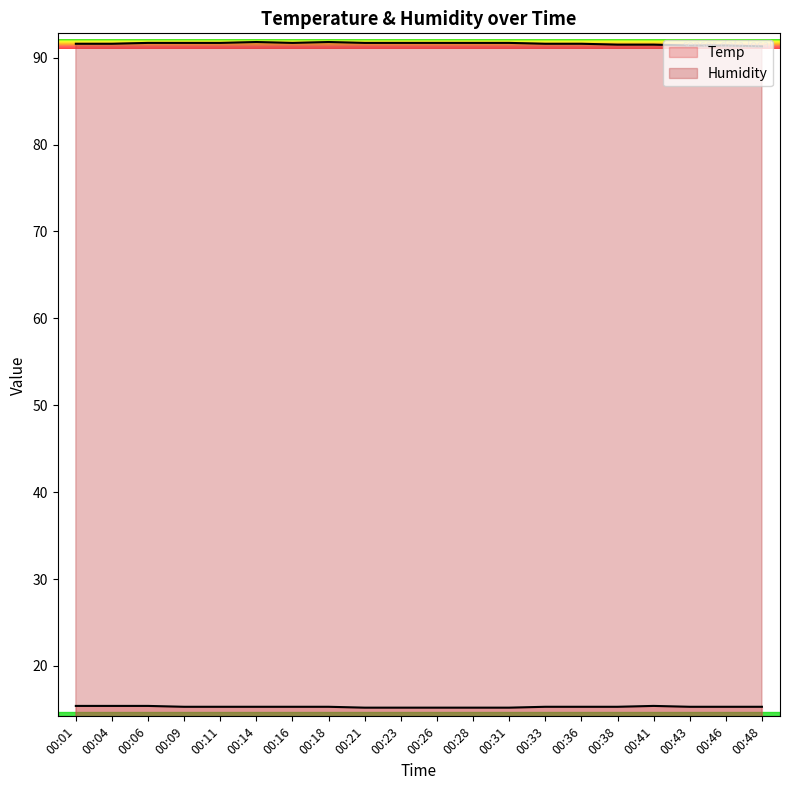

True or false: Humidity has a value of 120.2 at 00:36.

False